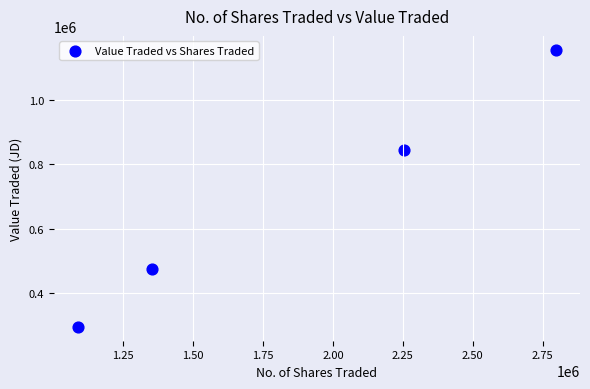

What Y value in the scatter plot is closest to 725632?

845298.5